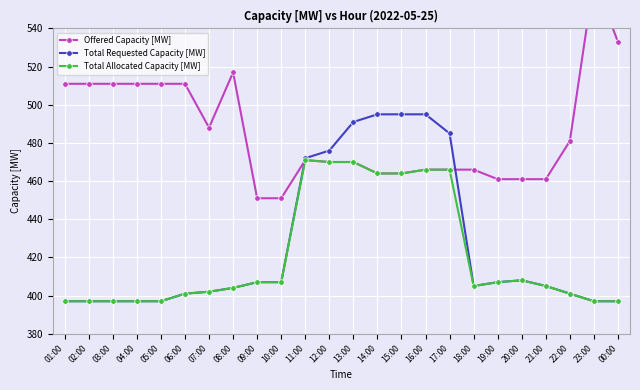

How many lines are shown in the chart?

3